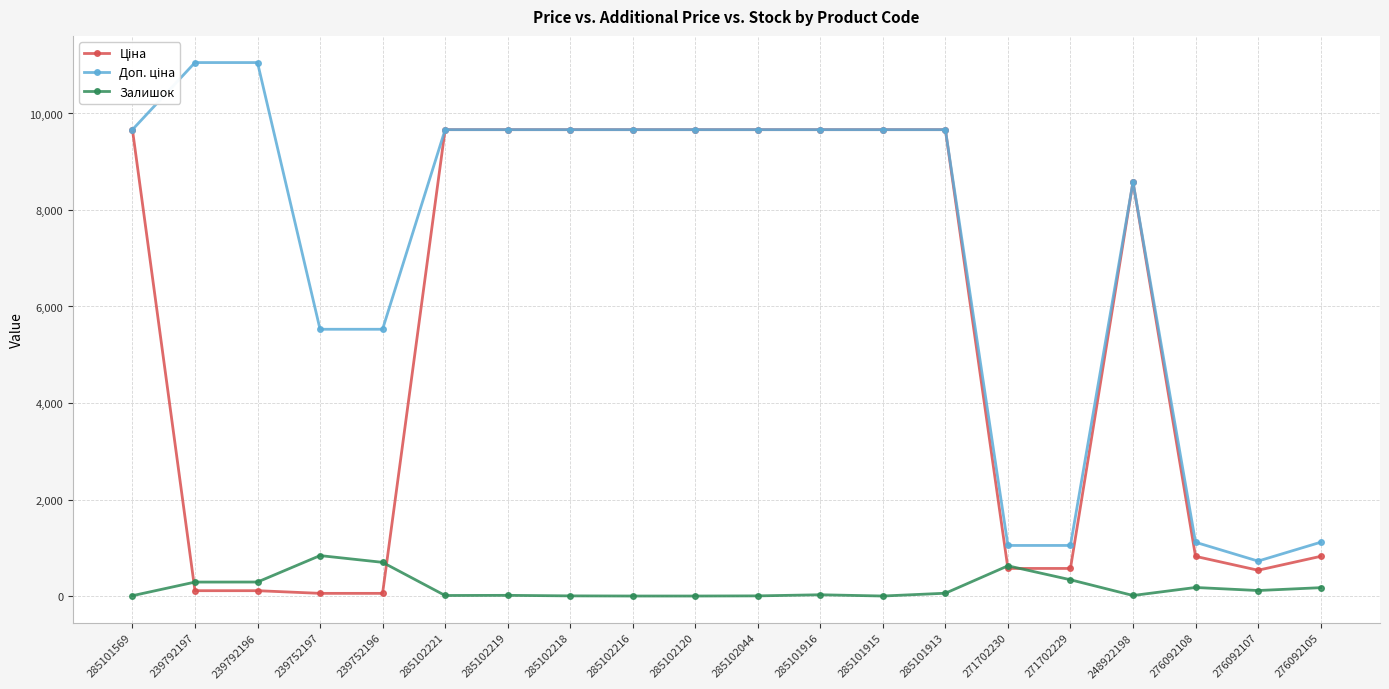

What is the maximum value shown in the chart?

11055.0